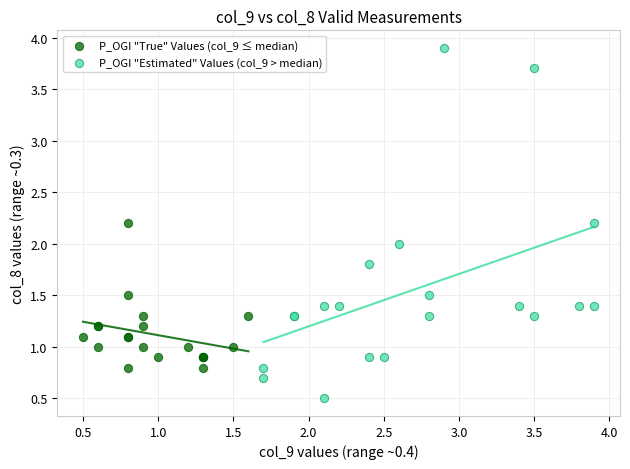

Which series contains the lowest Y value?

P_OGI "Estimated" Values (col_9 > median)